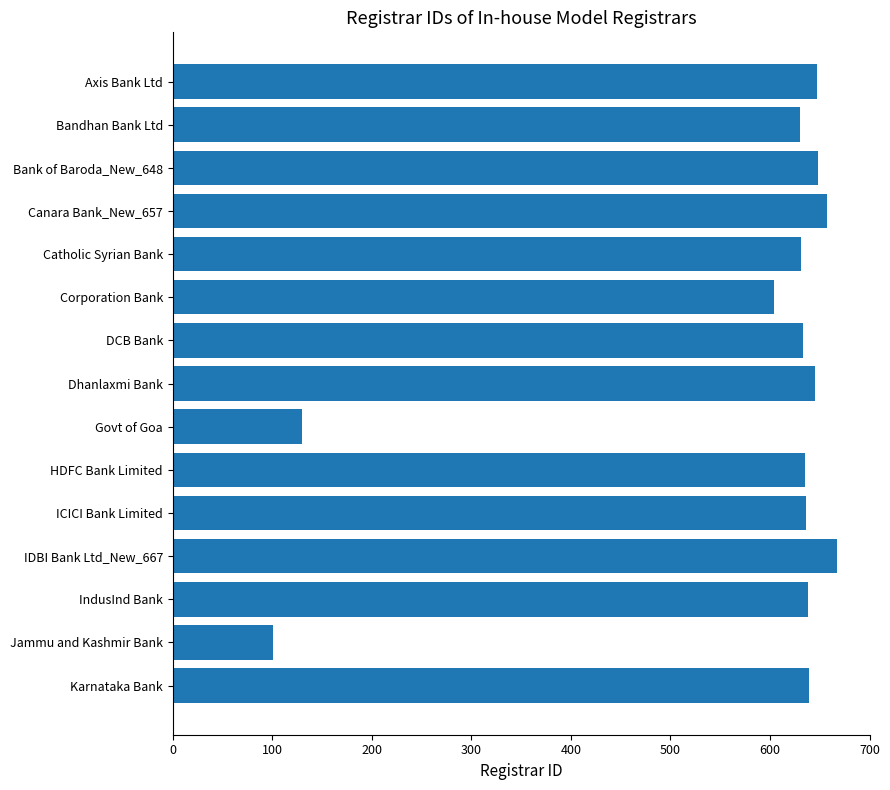

What is the sum of the values at Karnataka Bank and Catholic Syrian Bank?

1270